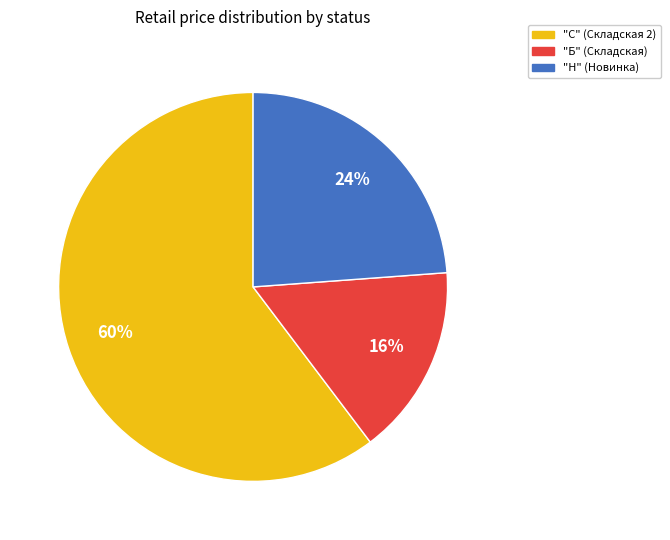

To the nearest percent, what is the difference between the largest and smallest slice percentages?

44%